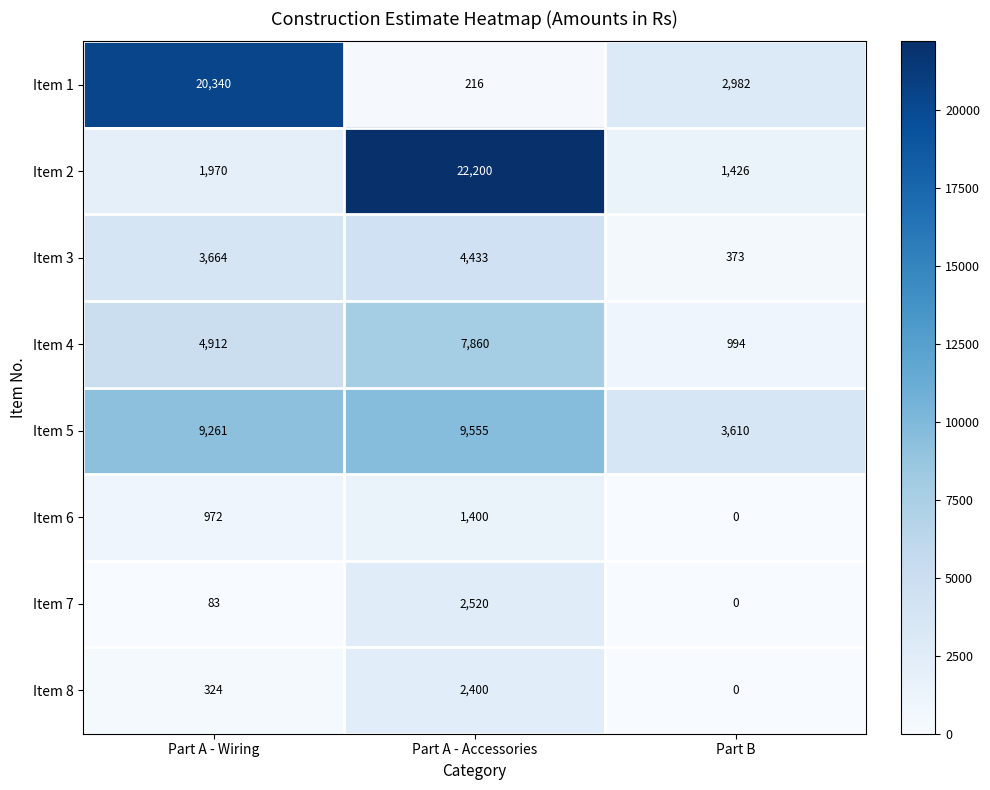

Reading right to left, list all the values displayed in this chart.

Item 1: 2982	216	20340
Item 2: 1426	22200	1970
Item 3: 373	4433	3664
Item 4: 994	7860	4912
Item 5: 3610	9555	9261
Item 6: 0	1400	972
Item 7: 0	2520	83
Item 8: 0	2400	324